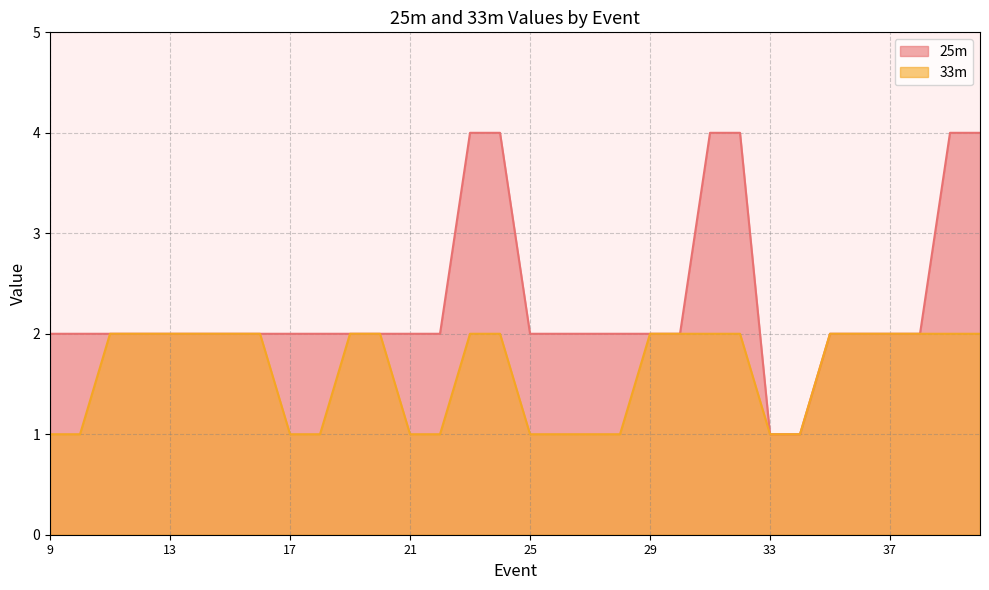

Between 15 and 24, which series saw the biggest shift?

25m